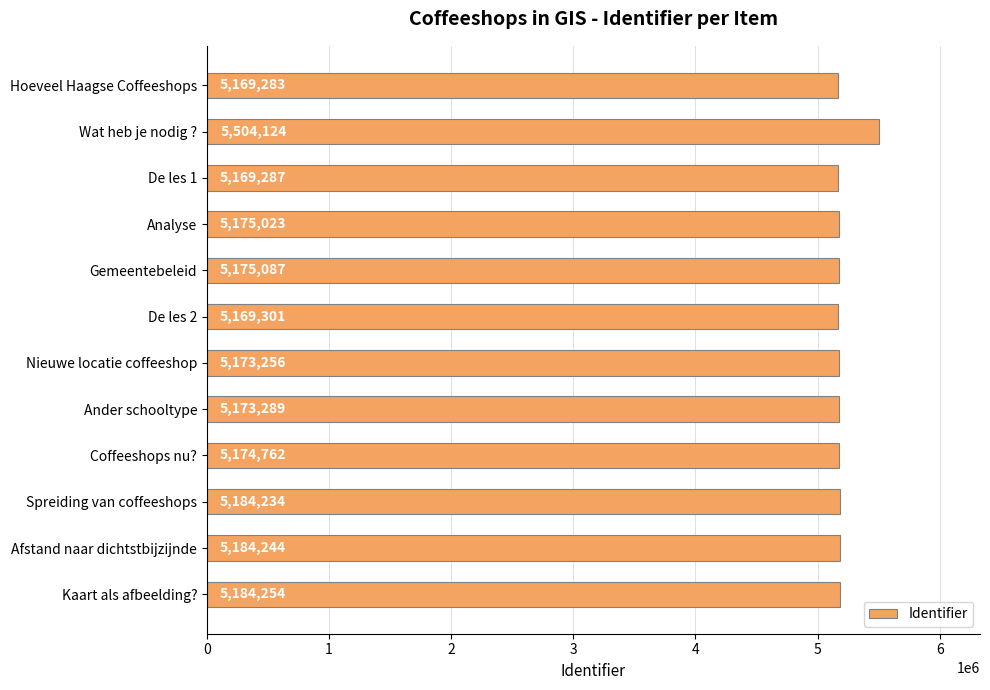

Which has a higher value, Coffeeshops nu? or Spreiding van coffeeshops?

Spreiding van coffeeshops